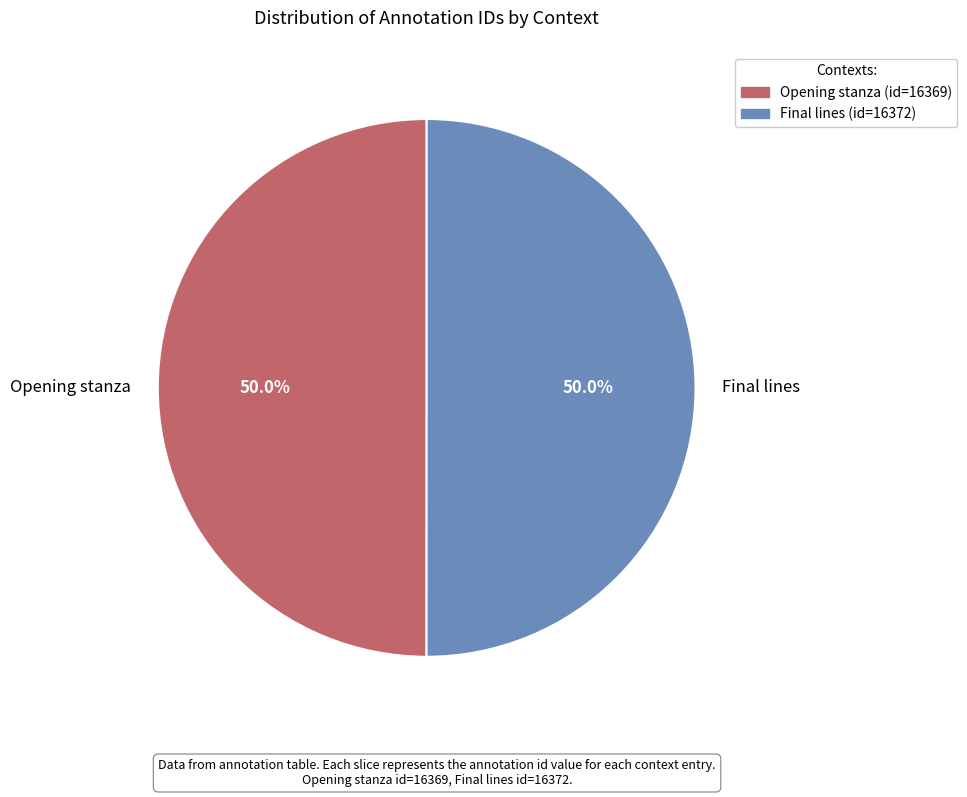

Is the sum of Final lines and Opening stanza greater than half?

Yes